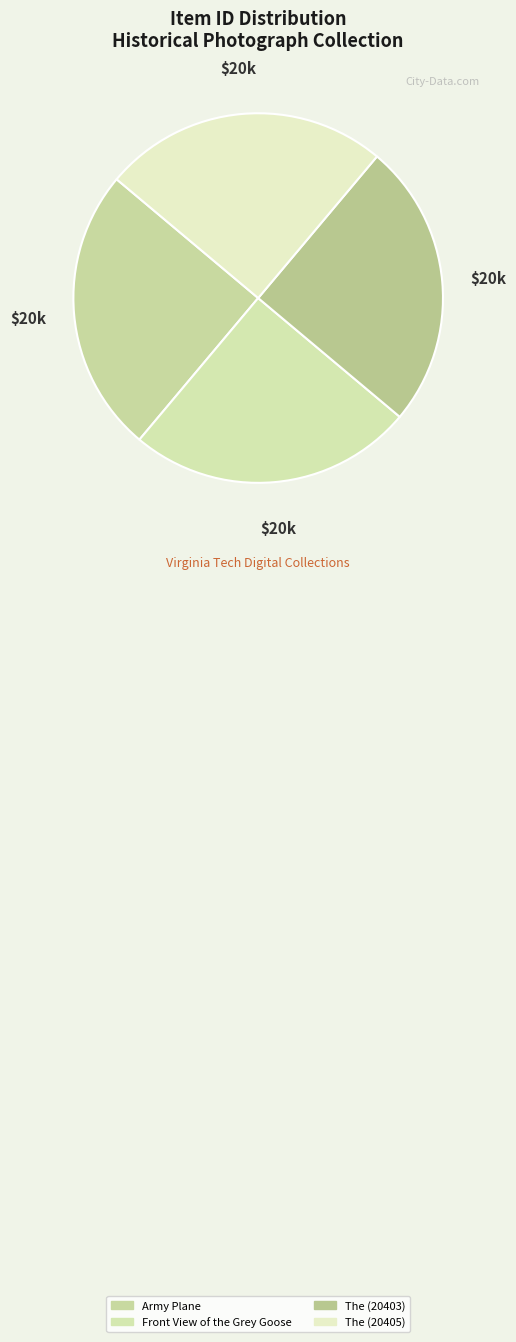

Between The (20405) and Front View of the Grey Goose, which is larger?

The (20405)